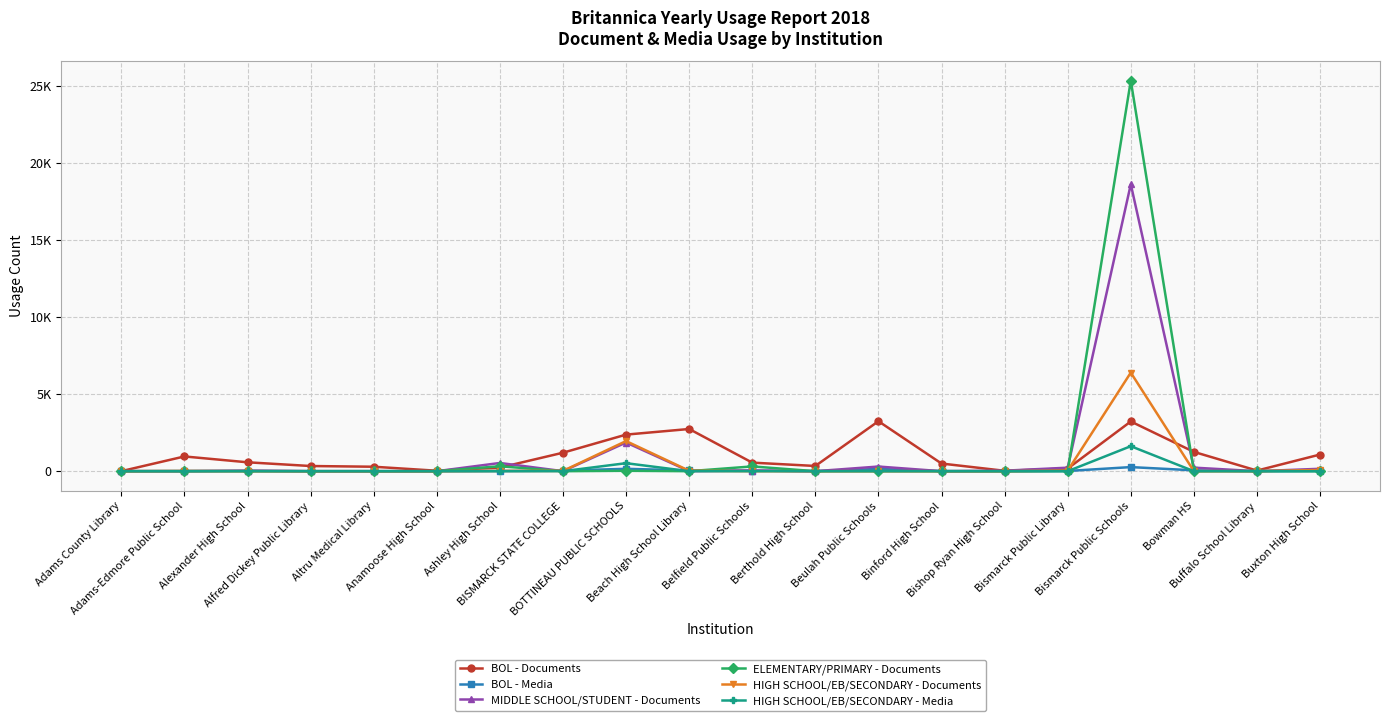

Does the chart have visible grid lines?

Yes